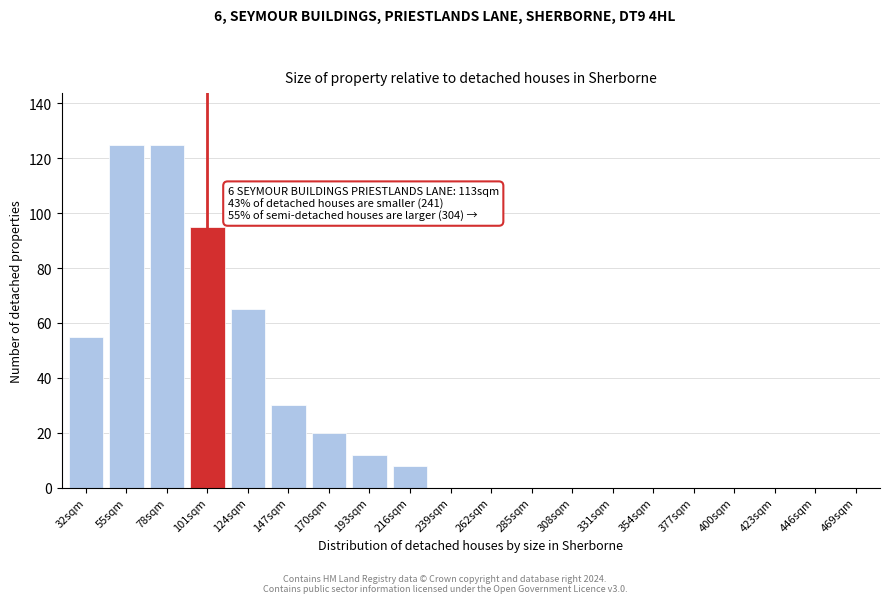

Reading left to right, extract all data points from this chart.

32sqm=55	55sqm=125	78sqm=125	101sqm=95	124sqm=65	147sqm=30	170sqm=20	193sqm=12	216sqm=8	239sqm=0	262sqm=0	285sqm=0	308sqm=0	331sqm=0	354sqm=0	377sqm=0	400sqm=0	423sqm=0	446sqm=0	469sqm=0